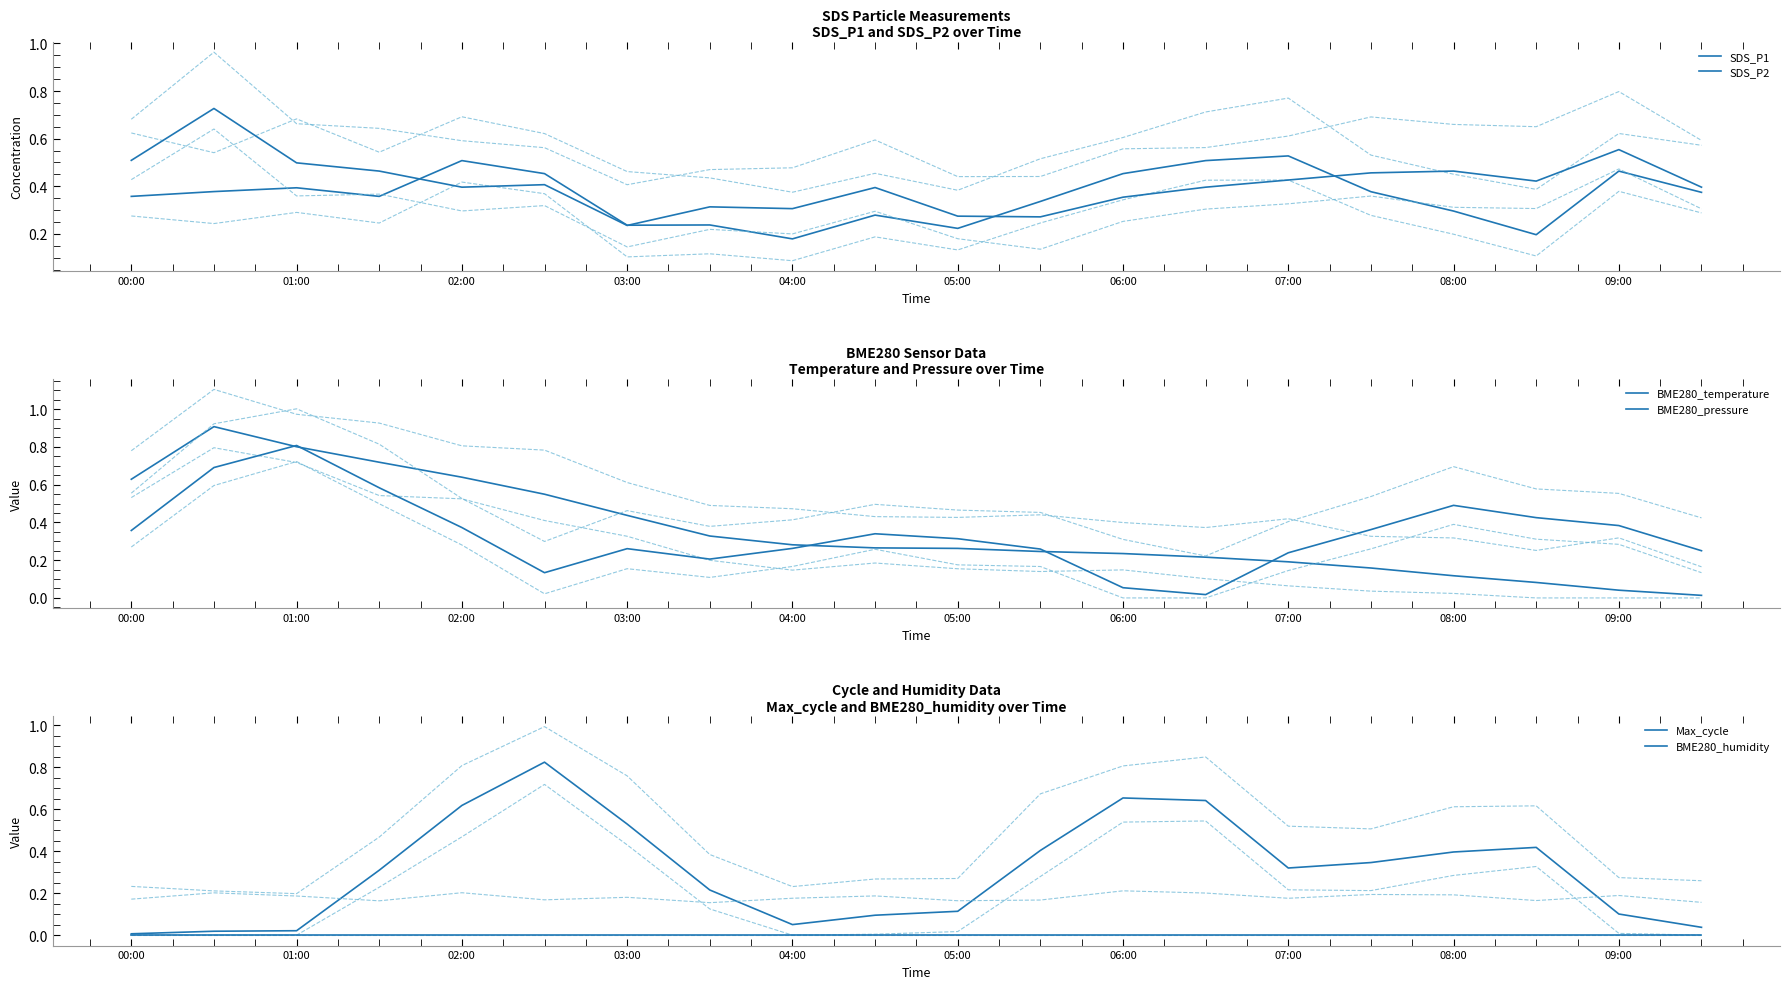

Between 00:00 and 07:00, which series saw the biggest shift?

BME280_temperature